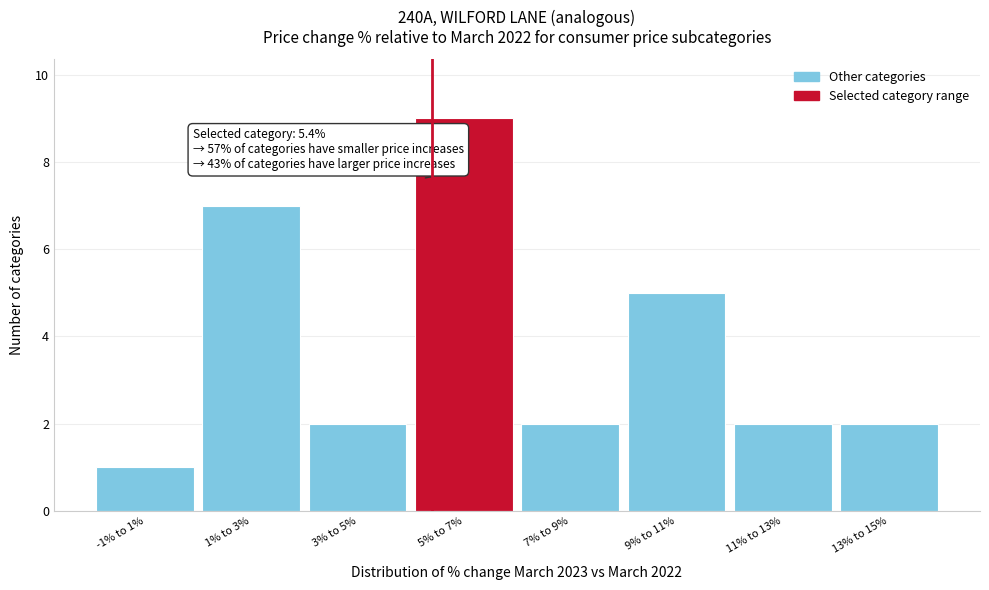

Reading left to right, transcribe all the data shown in this chart.

1	7	2	9	2	5	2	2